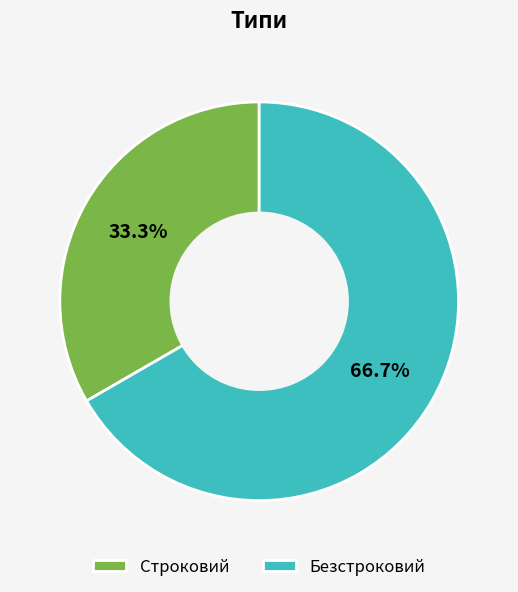

How many segments does this pie chart have?

2